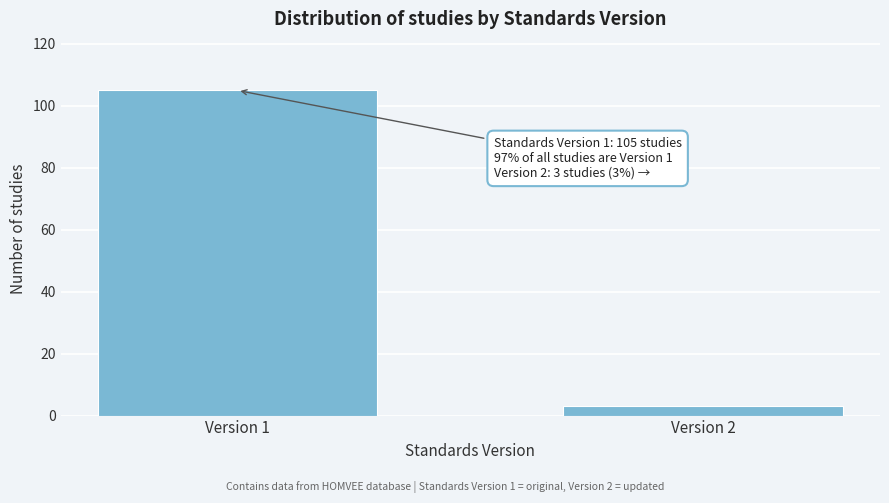

Reading left to right, what are all the values shown in this chart?

105	3